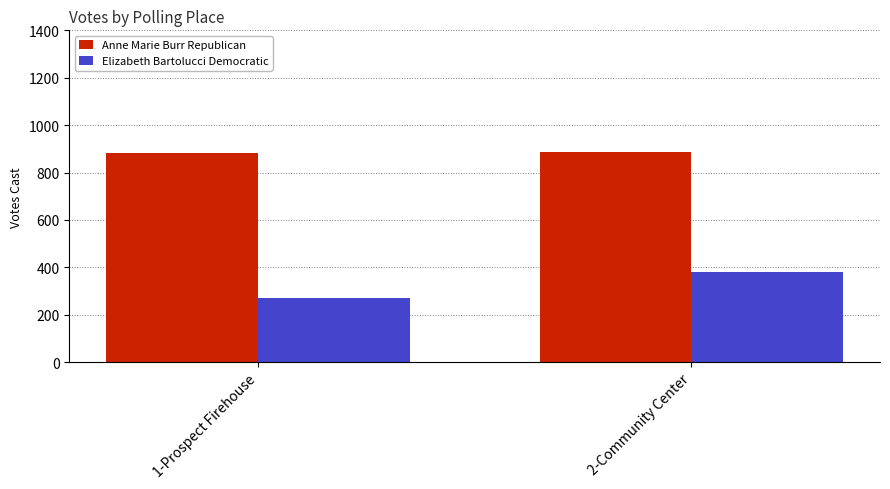

Count the Anne Marie Burr Republican values in the range 883 to 888.

2